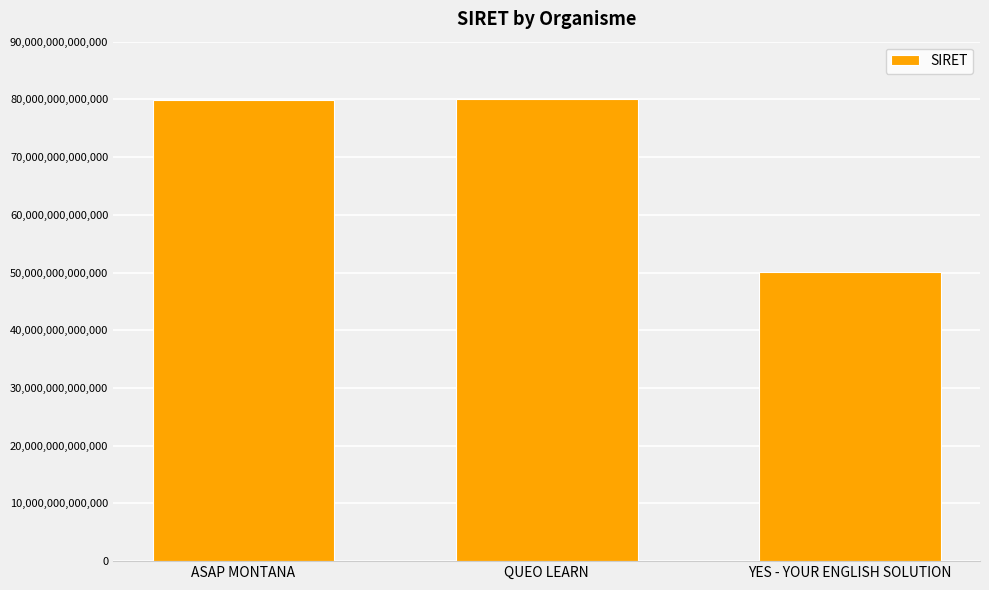

True or false: the data shows 79989801000027 at QUEO LEARN.

True